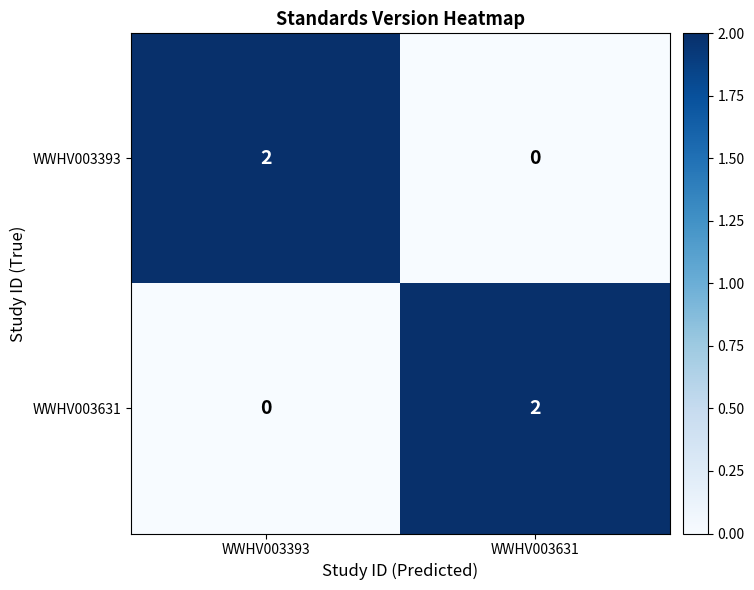

Which category has the lowest value in the WWHV003631 series?

WWHV003393